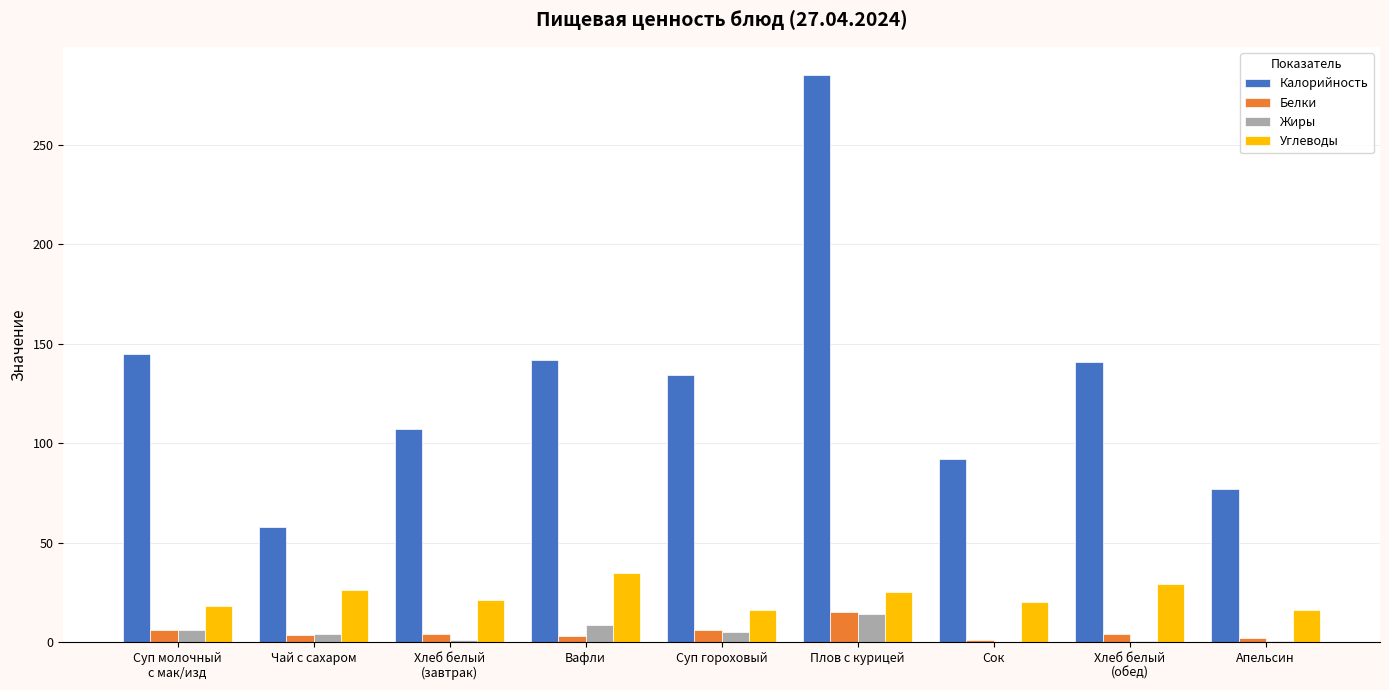

What is the greatest value displayed?

285.0